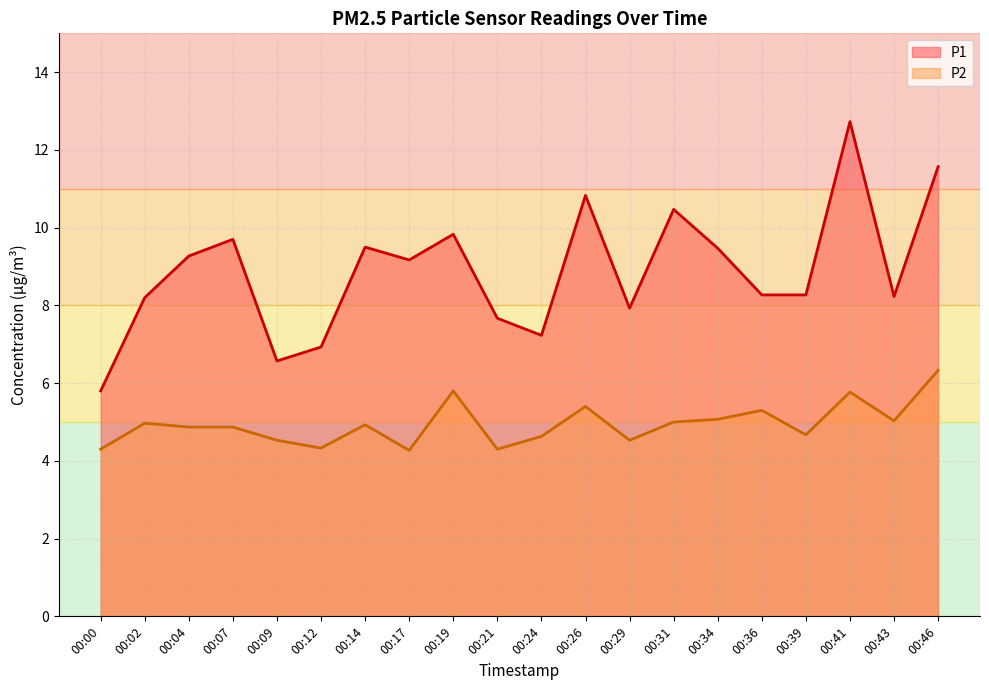

Count the number of data series in this chart.

2